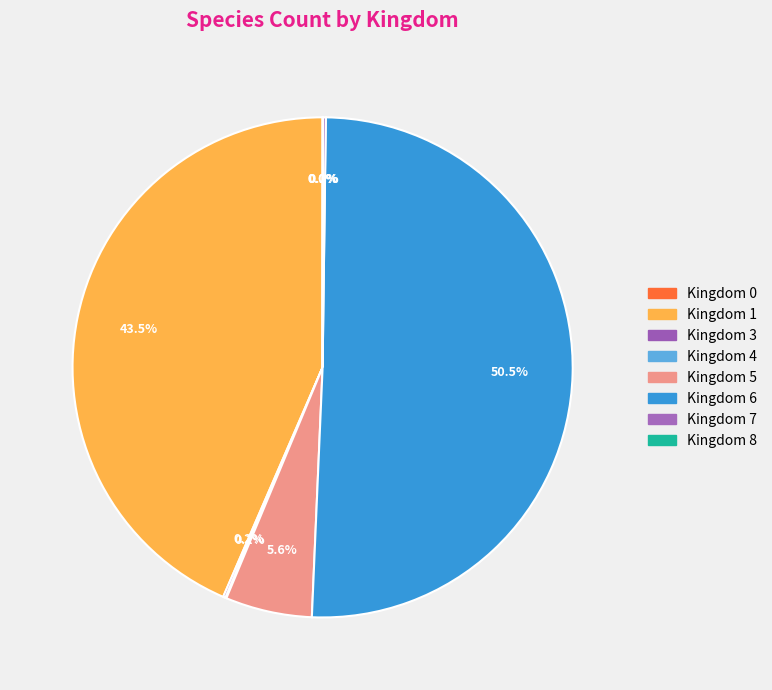

To the nearest percent, what is the difference between the largest and smallest slice percentages?

50%